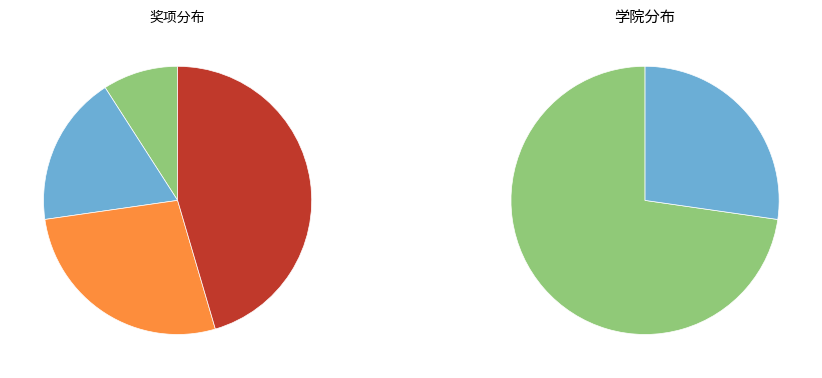

To the nearest percent, what is the average slice percentage?

50%